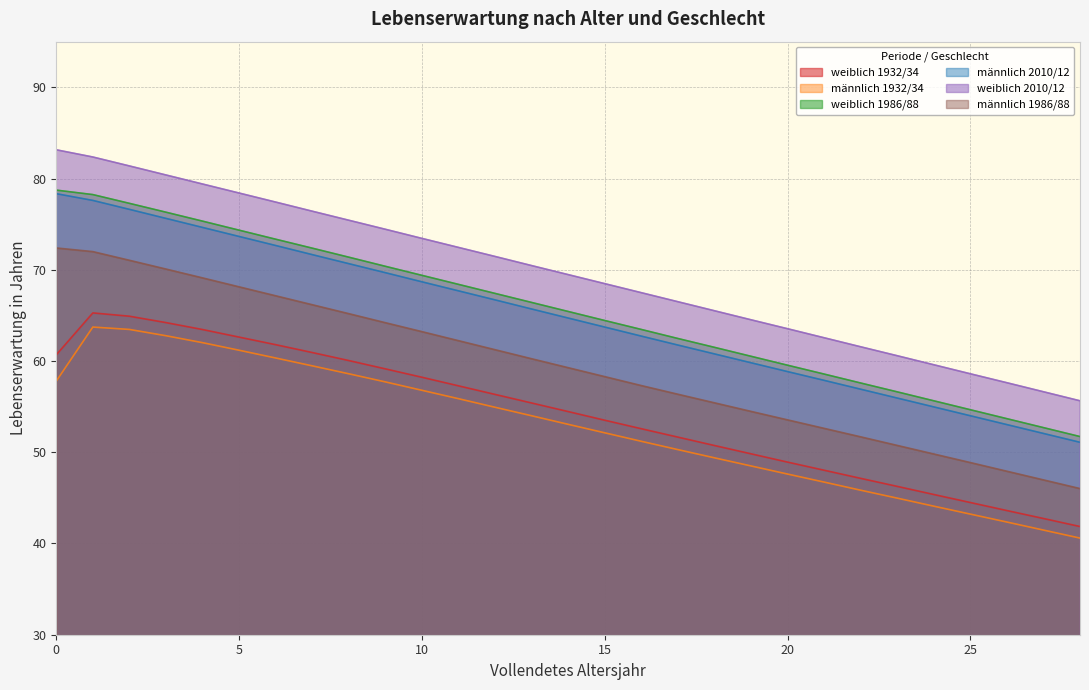

List the labels in order of weiblich 1986/88 value, smallest first.

28, 27, 26, 25, 24, 23, 22, 21, 20, 19, 18, 17, 16, 15, 14, 13, 12, 11, 10, 9, 8, 7, 6, 5, 4, 3, 2, 1, 0